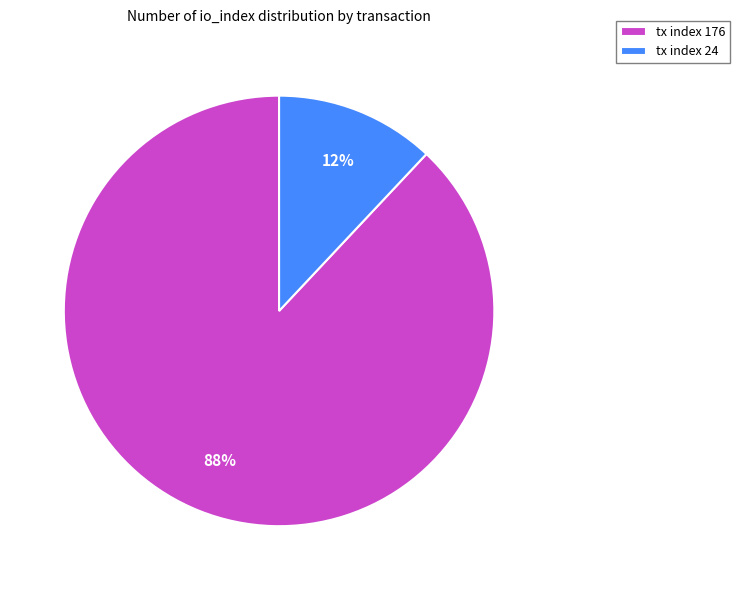

Between tx index 24 and tx index 176, which is larger?

tx index 176